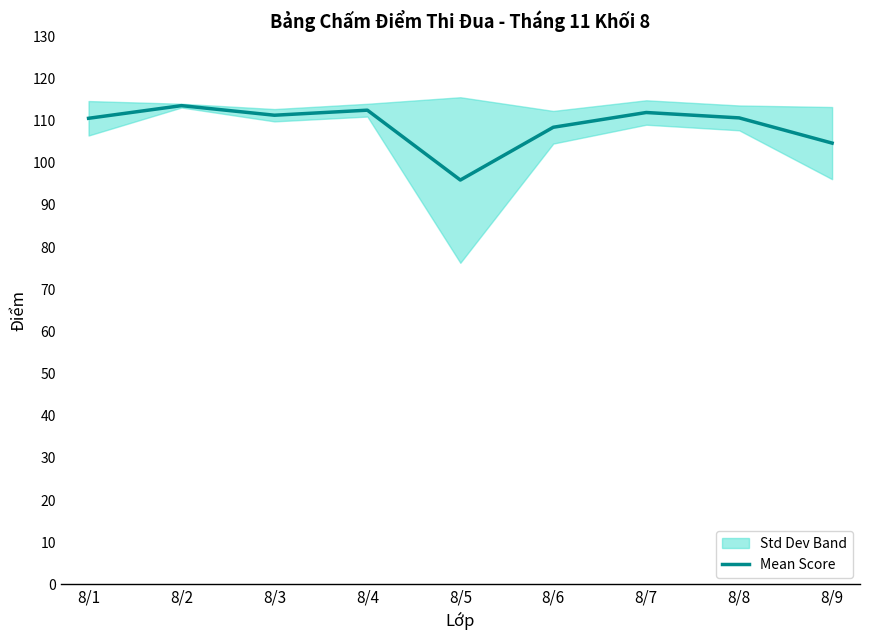

What is the value of the 3rd point from the left?

111.3